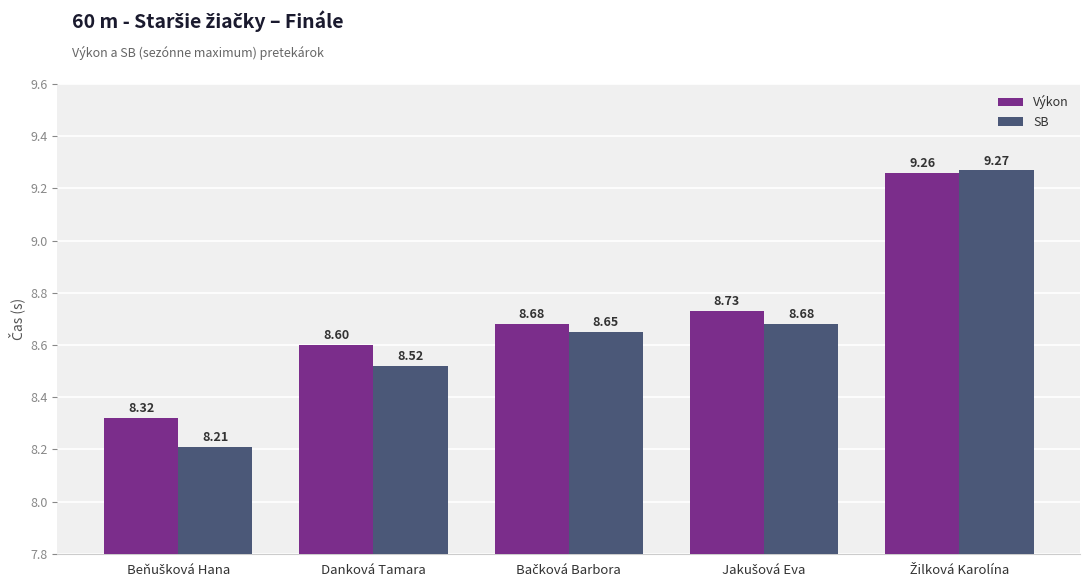

Which series has the largest total across all categories?

Výkon